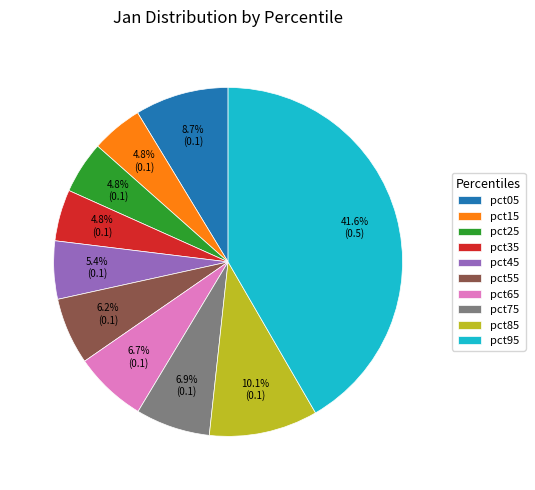

Which slice is the largest?

pct95